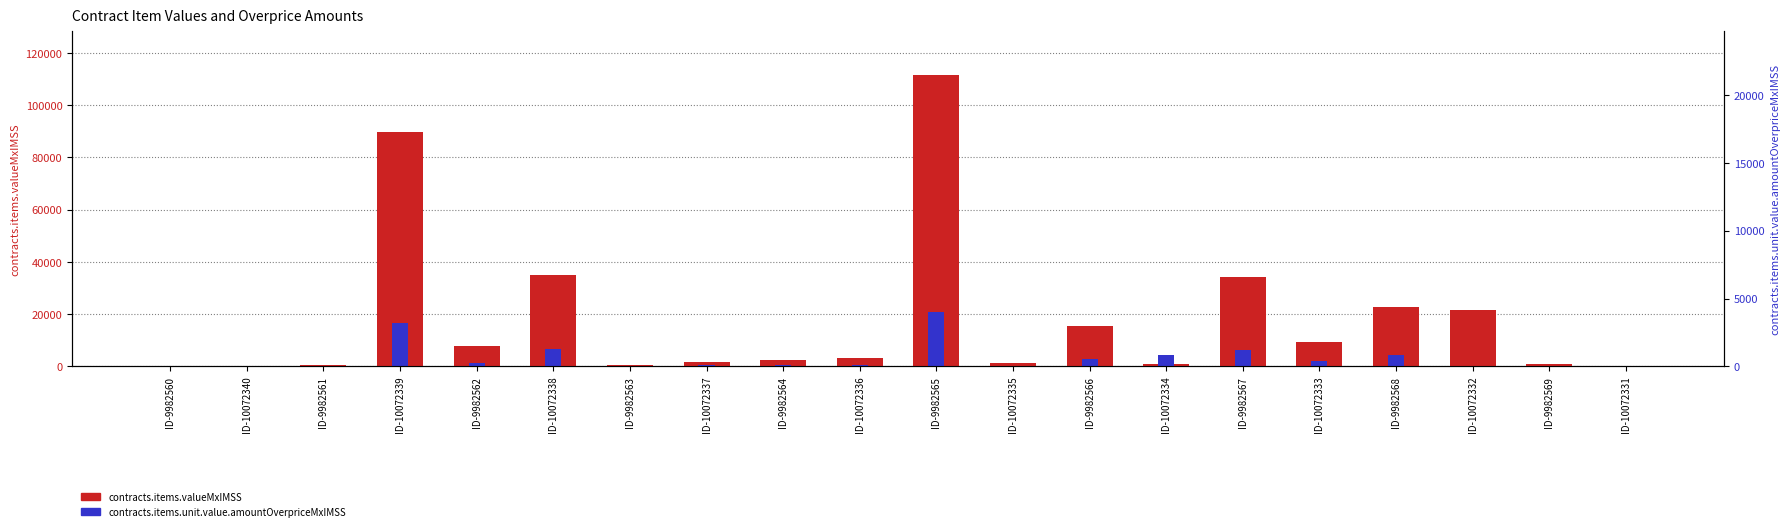

What position from the right is ID-10072335?

9